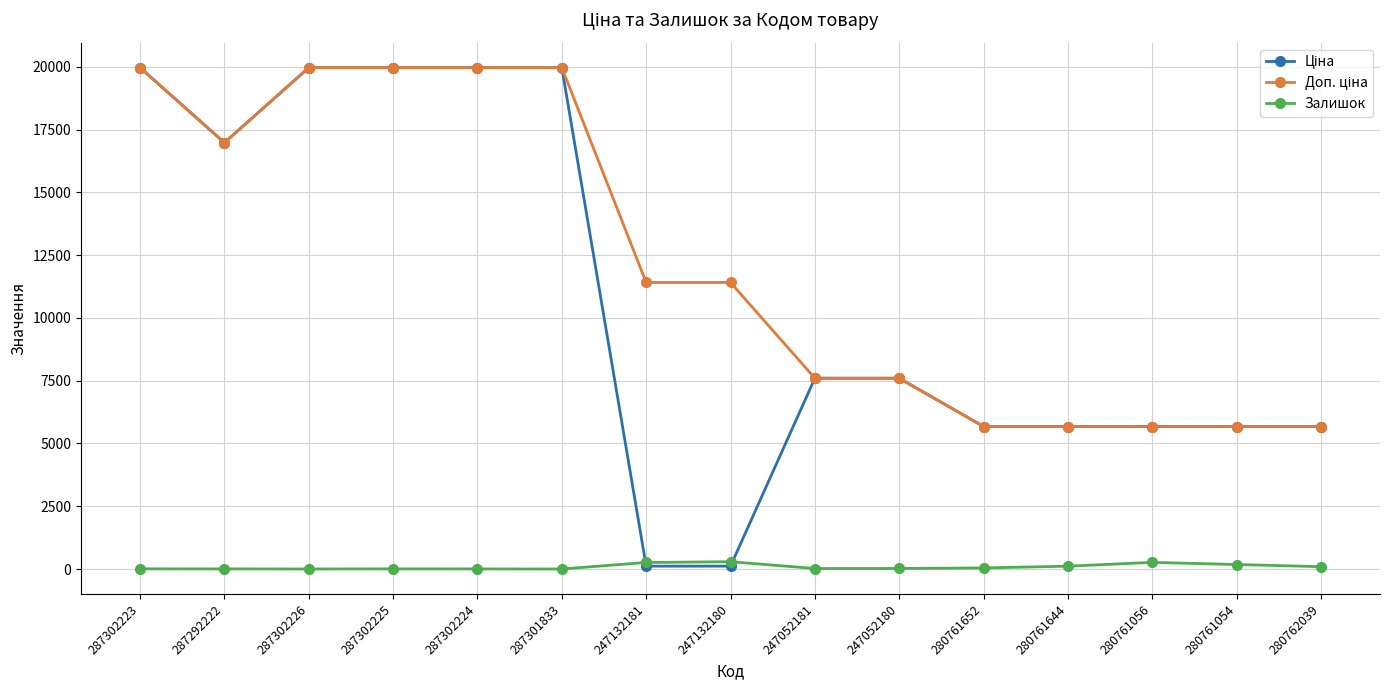

What is the maximum value shown in the chart?

19964.2